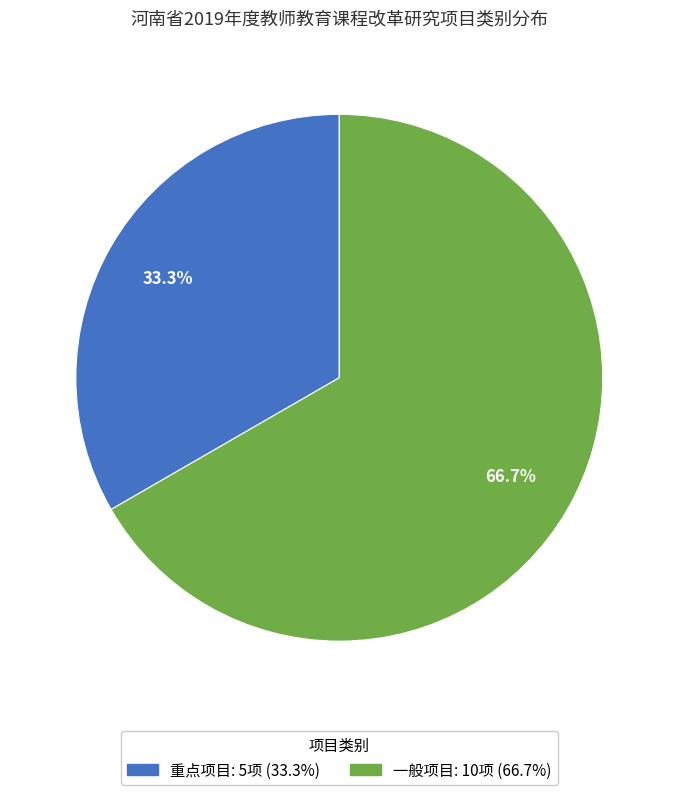

Is 一般项目 the majority of the pie?

Yes